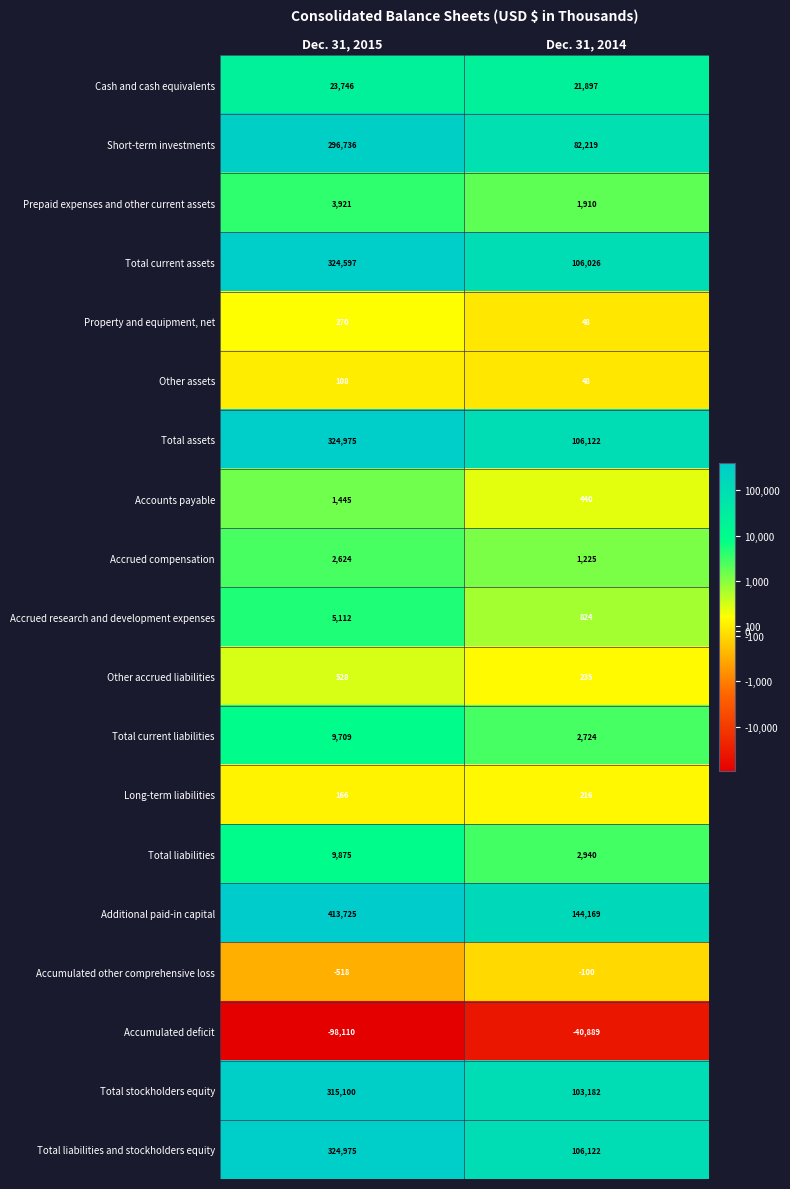

How many distinct data groups are displayed?

19